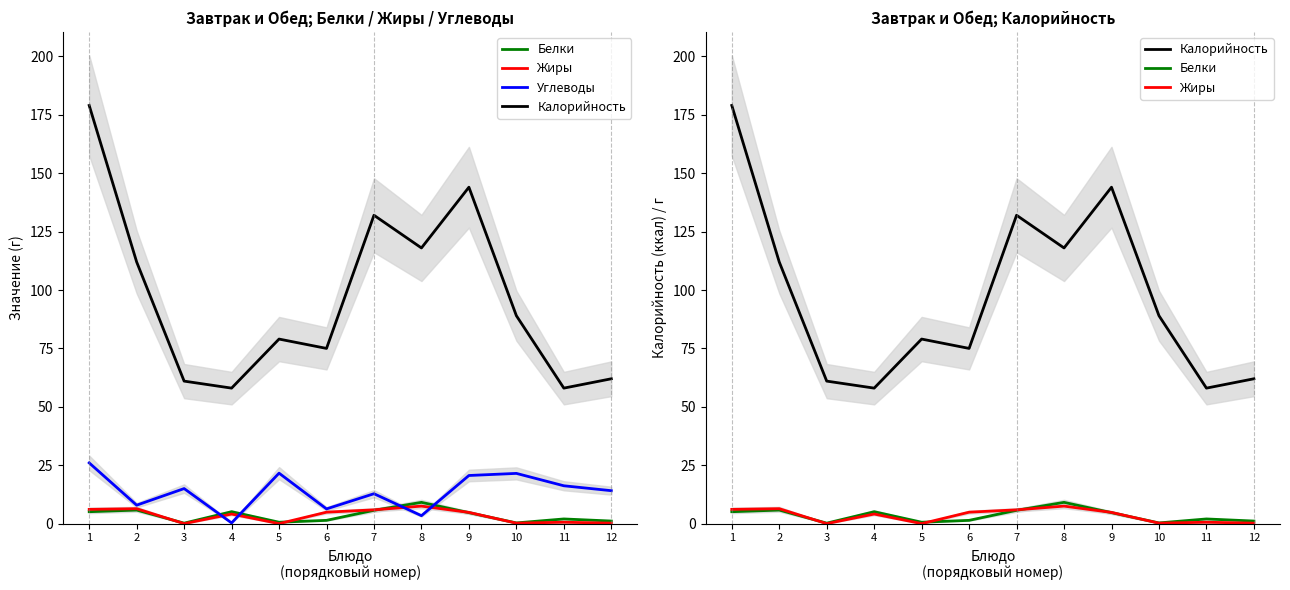

Which series has the largest total across all categories?

Калорийность